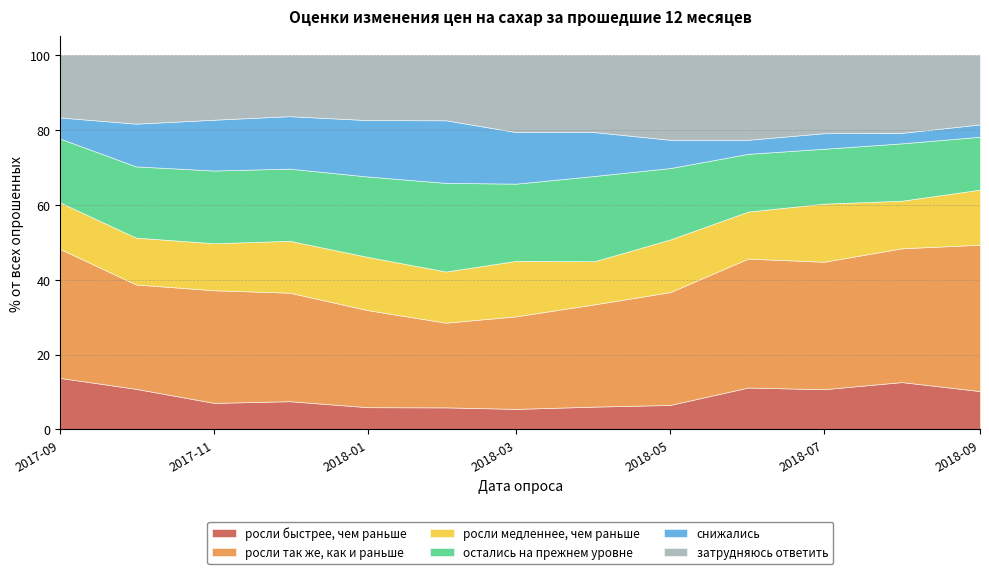

What is the average value of the затрудняюсь ответить series?

19.3